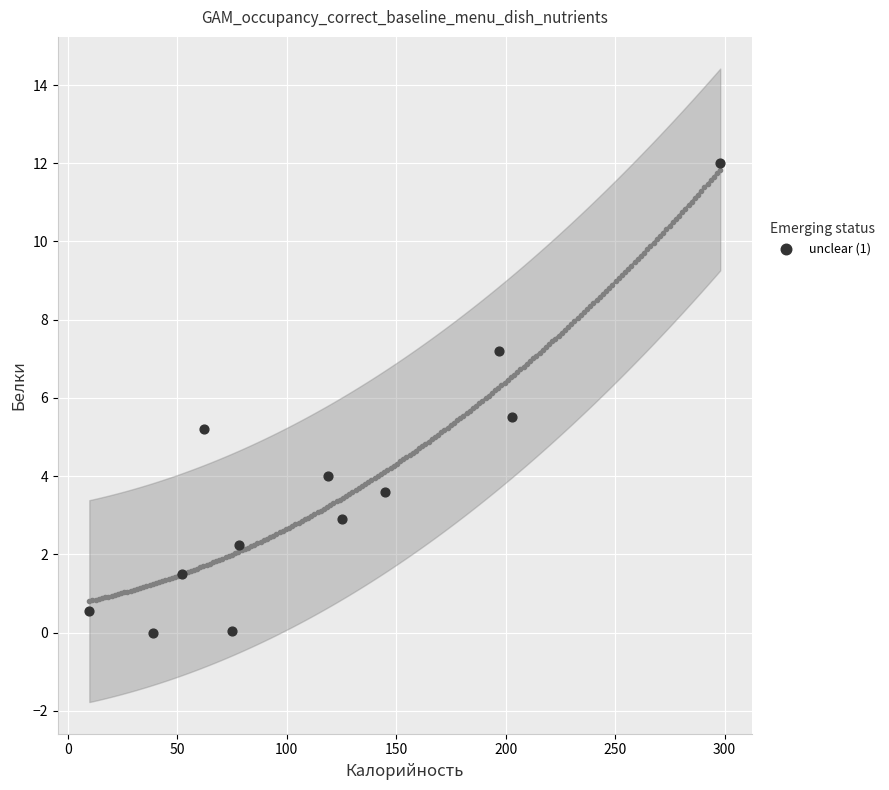

What Y value in the scatter plot is closest to 6?

5.5